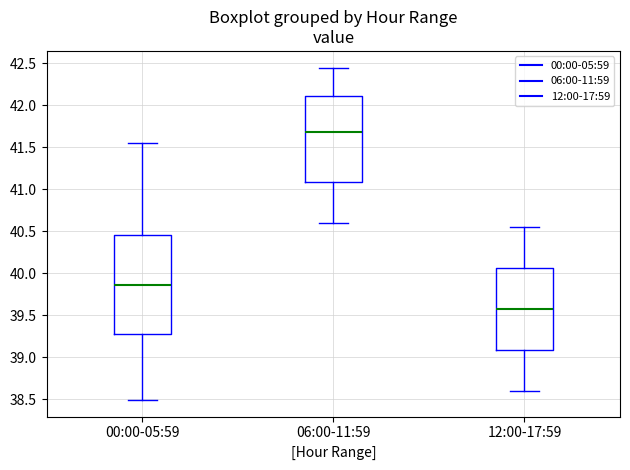

Which box's median line is the lowest?

12:00-17:59